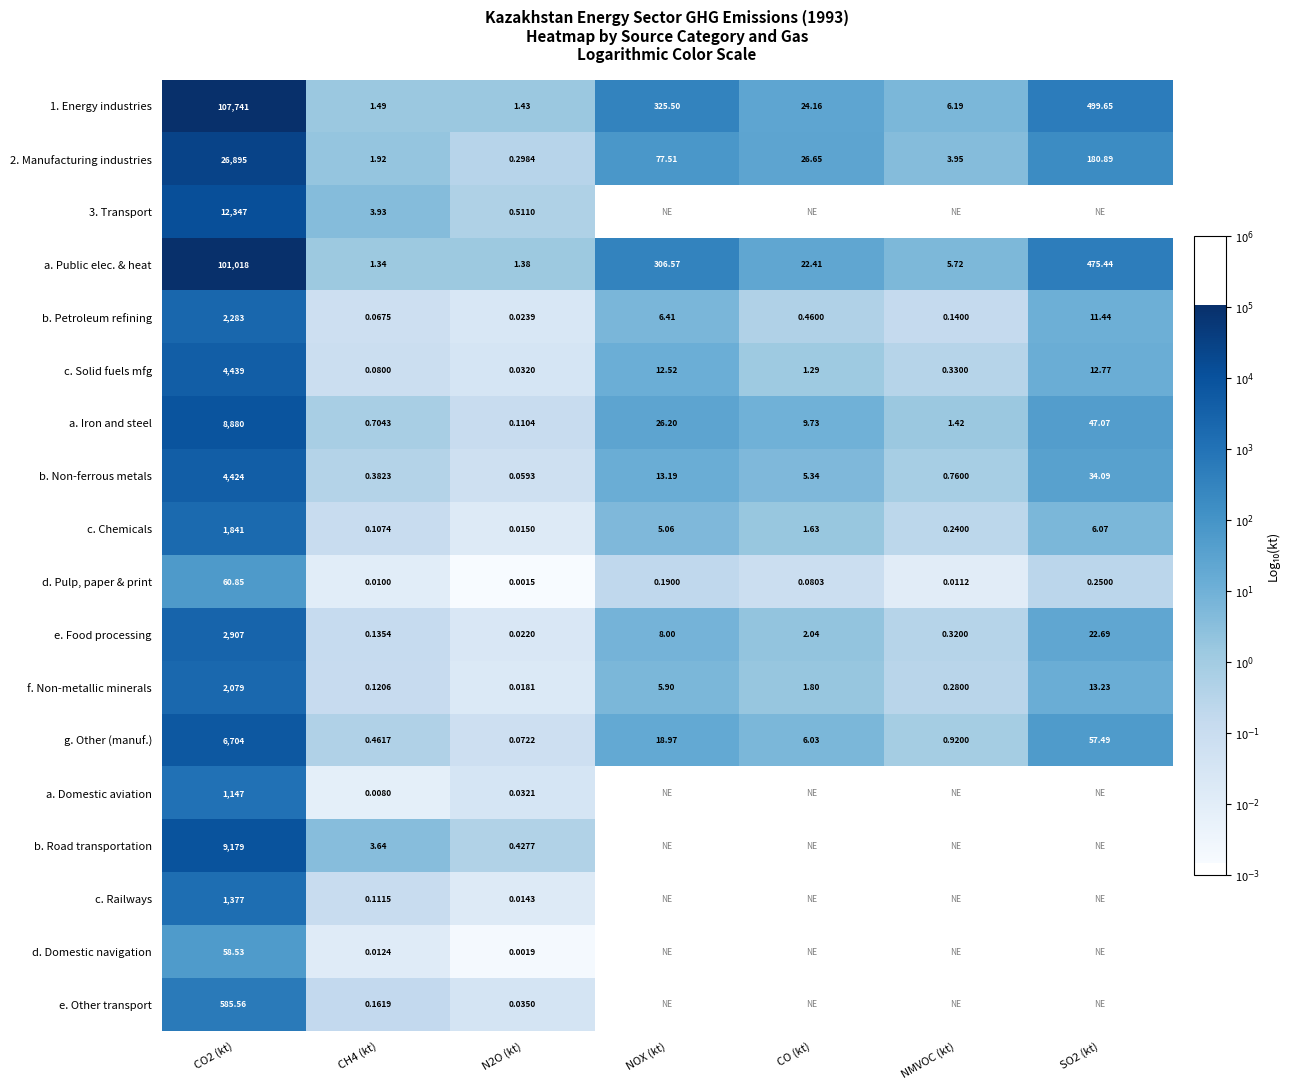

Is the value of 2. Manufacturing industries at N2O (kt) greater than the value of e. Food processing at NMVOC (kt)?

No